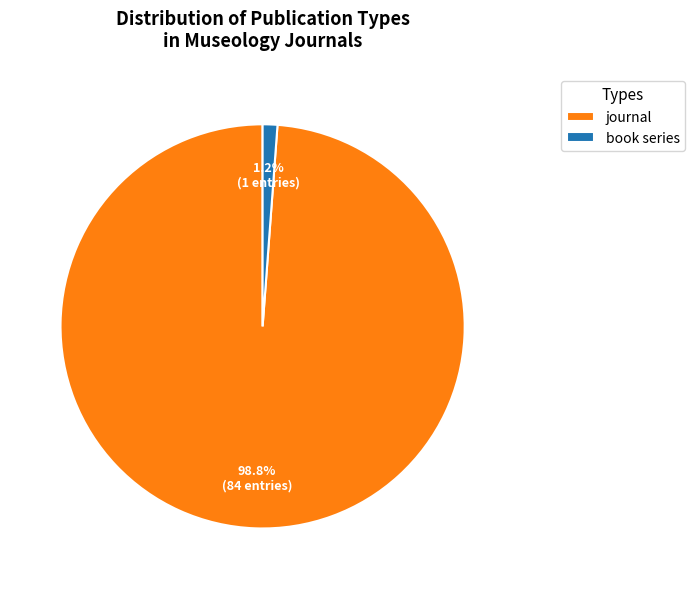

Is the sum of journal and book series greater than half?

Yes